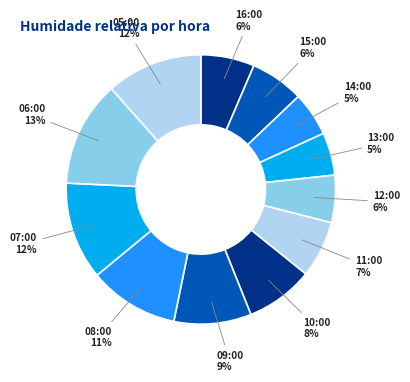

Count the number of slices in the pie.

12